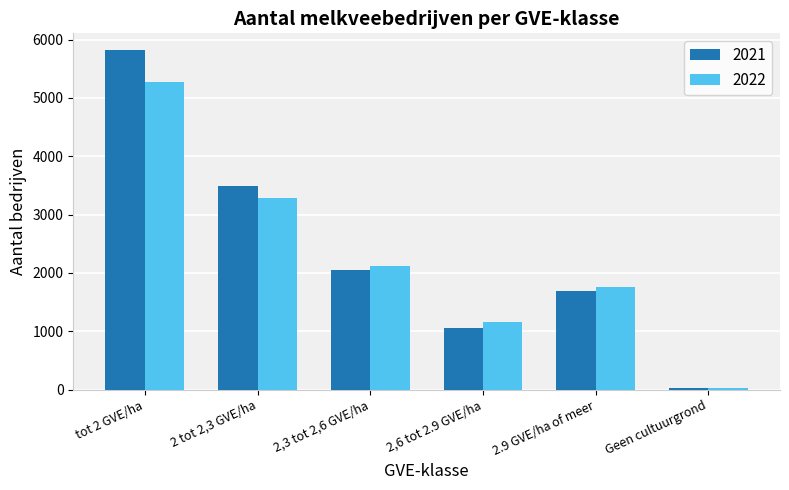

Is the value of 2021 at 2 tot 2,3 GVE/ha greater than the value of 2022 at 2,3 tot 2,6 GVE/ha?

Yes